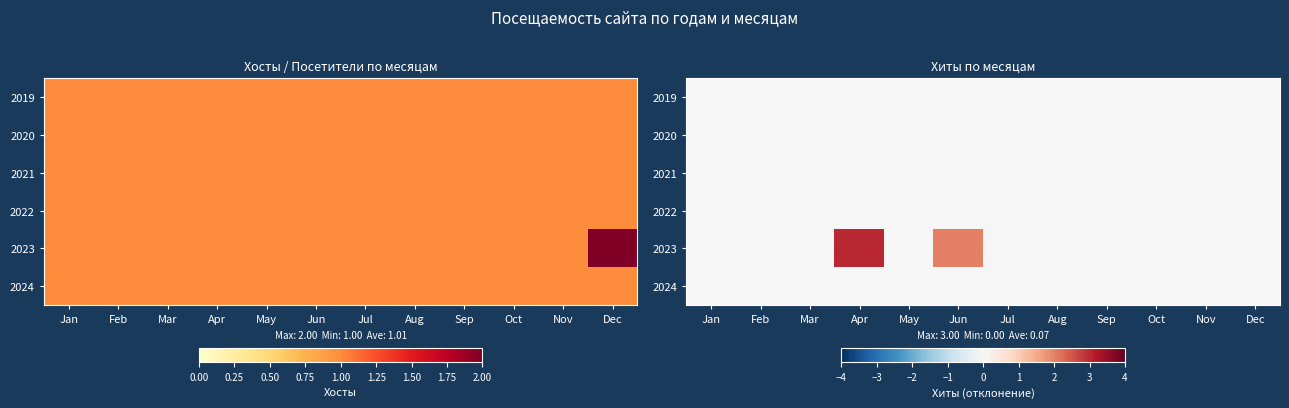

Between Jun and Aug, which series saw the biggest shift?

2023